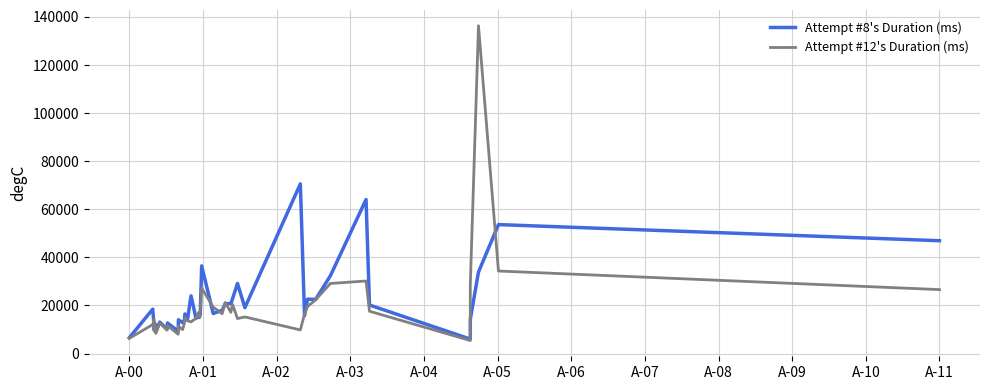

What is the value of the Attempt #8's Duration (ms) point at the 3rd from the left?

12085